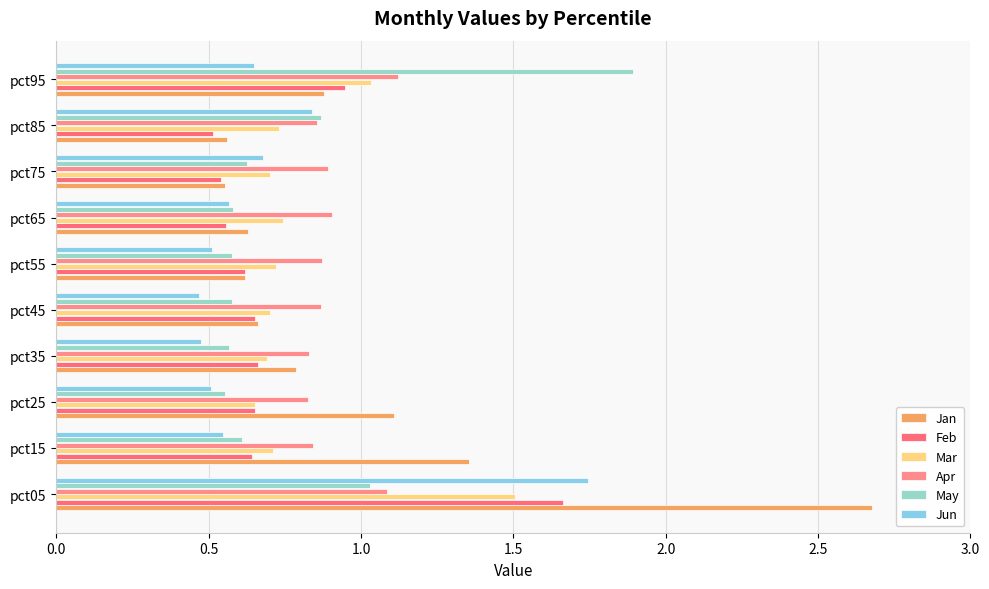

How many data points does each series have?

10